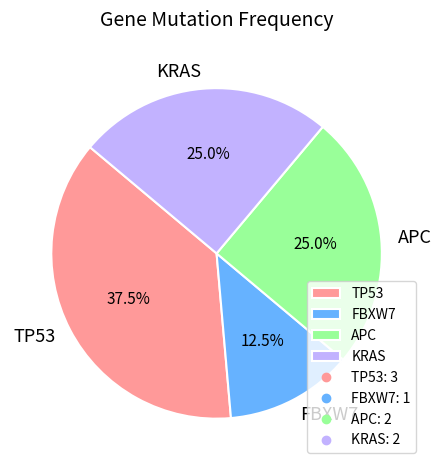

What is the largest slice in the pie chart?

TP53